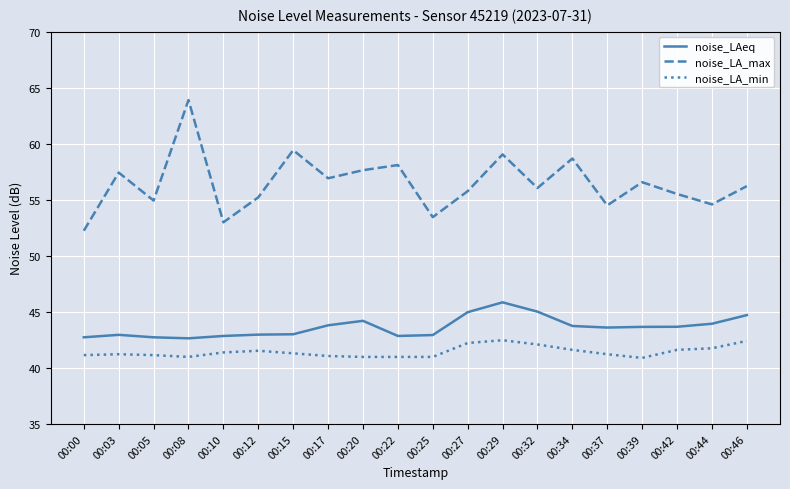

In noise_LAeq, how many points are lower than both neighbors (excluding endpoints)?

3